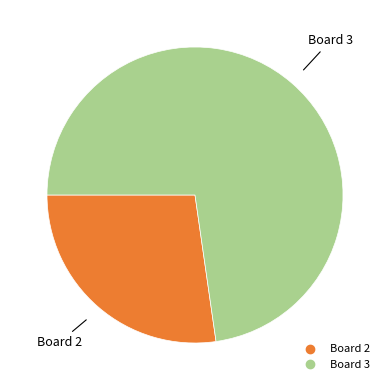

Is there a majority slice in this chart?

Yes